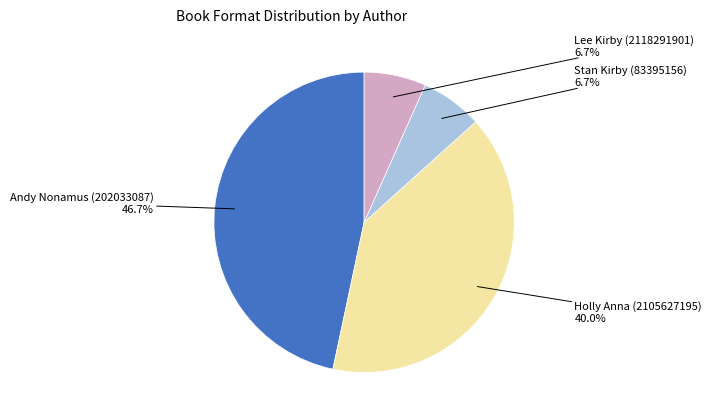

Is there a majority slice in this chart?

No